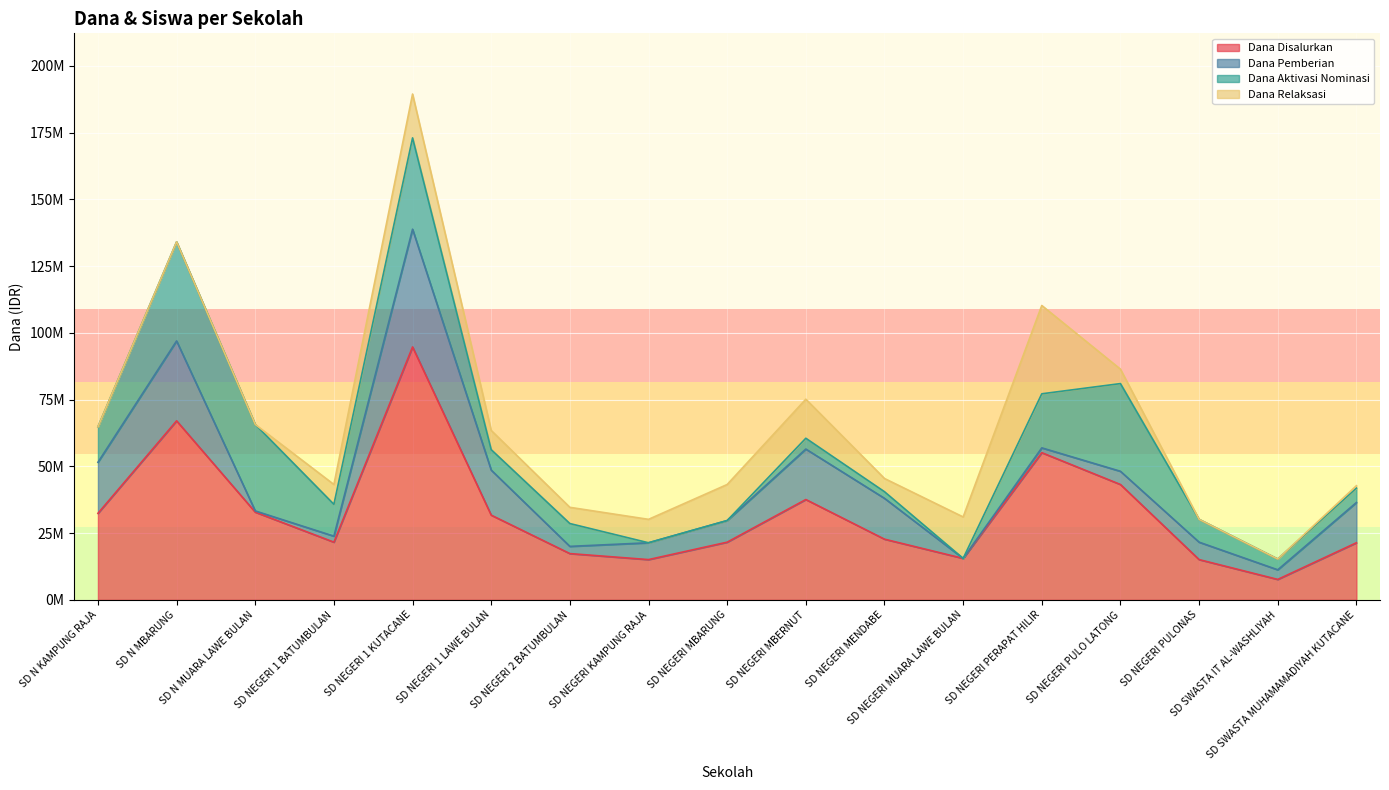

What are all the series names shown in the legend?

Dana Disalurkan, Dana Pemberian, Dana Aktivasi Nominasi, Dana Relaksasi